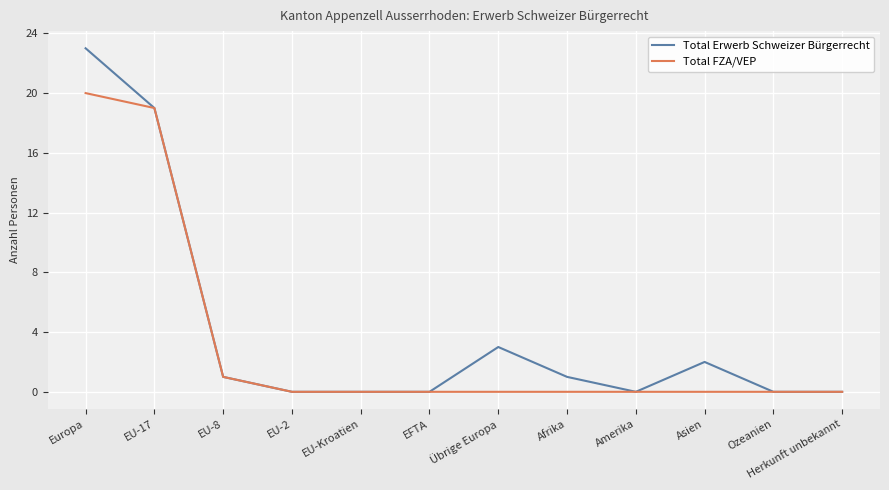

What is the sum of all Total FZA/VEP values?

40